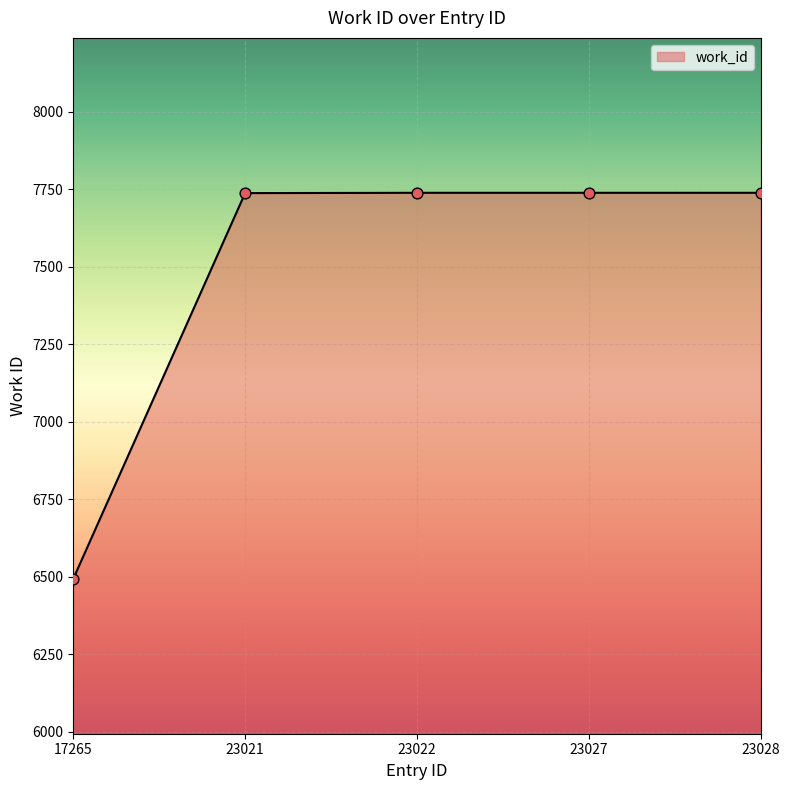

What is the change in value from 23021 to 23027?

+1